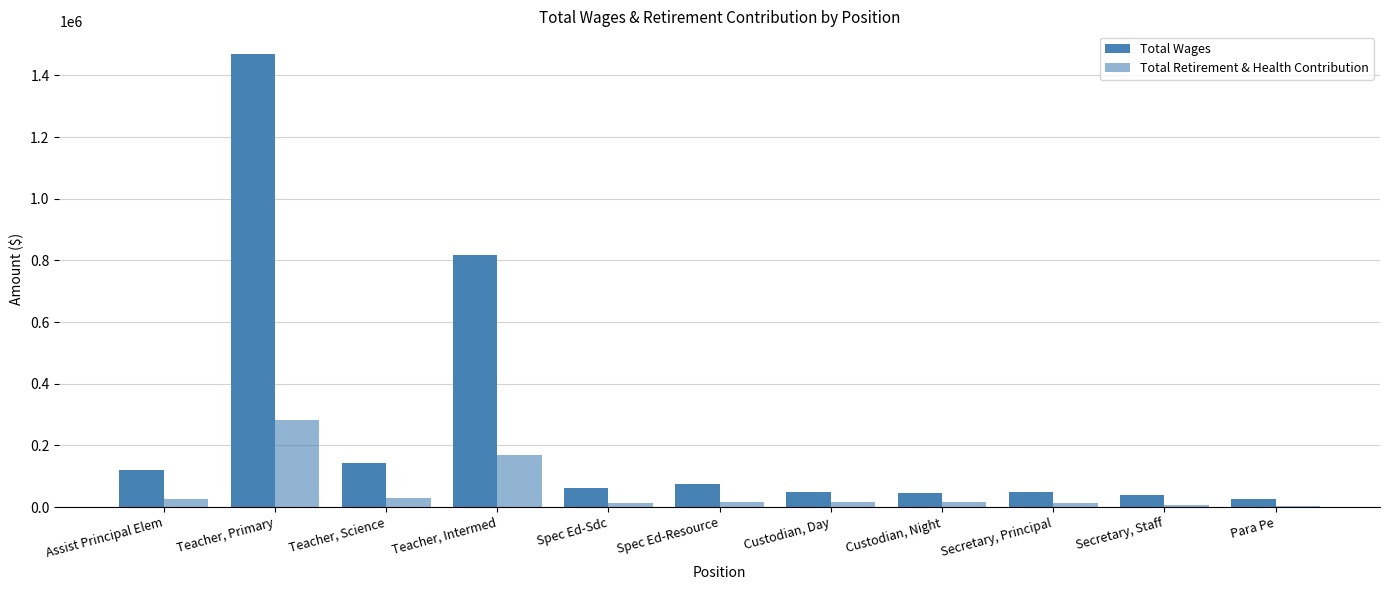

Is it true that Total Retirement & Health Contribution equals 4147 at Para Pe?

True